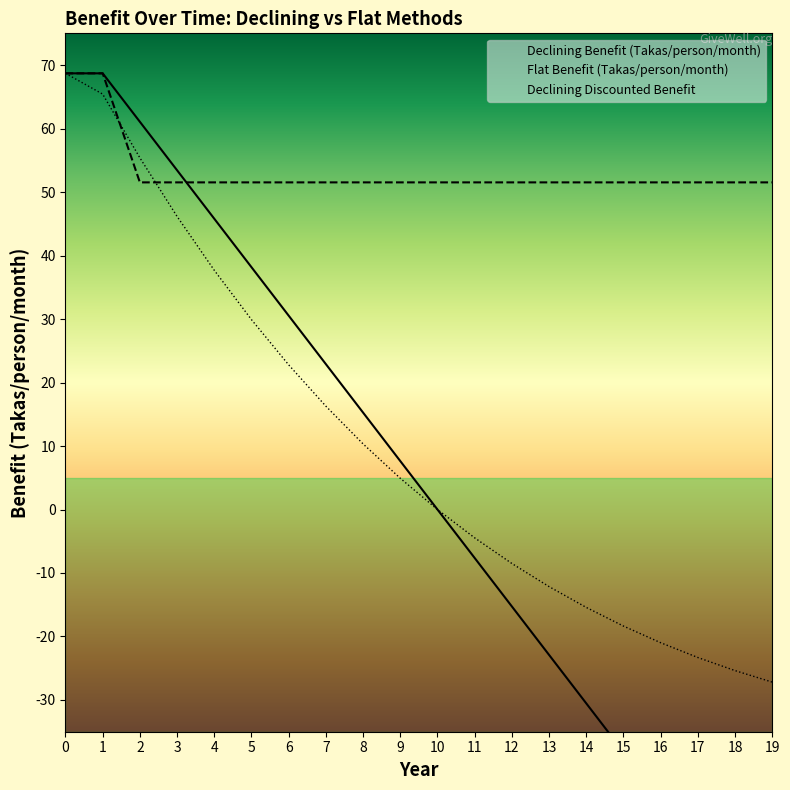

Is the value of Declining Benefit (Takas/person/month) at 17 greater than the value of Declining Discounted Benefit at 4?

No